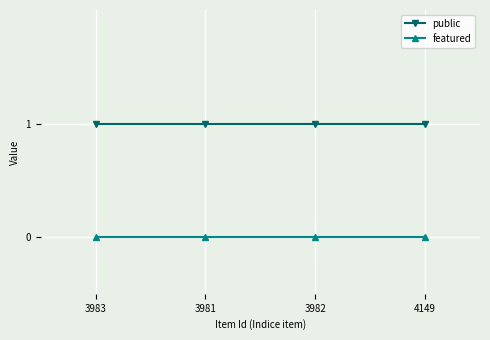

What is the label of the 3rd point from the left?

3982